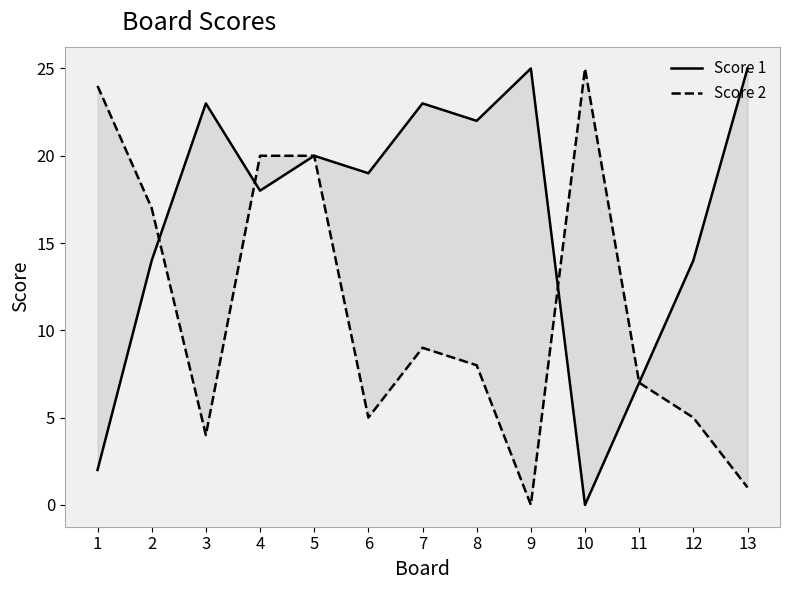

At which label is Score 2 closest to 12?

7